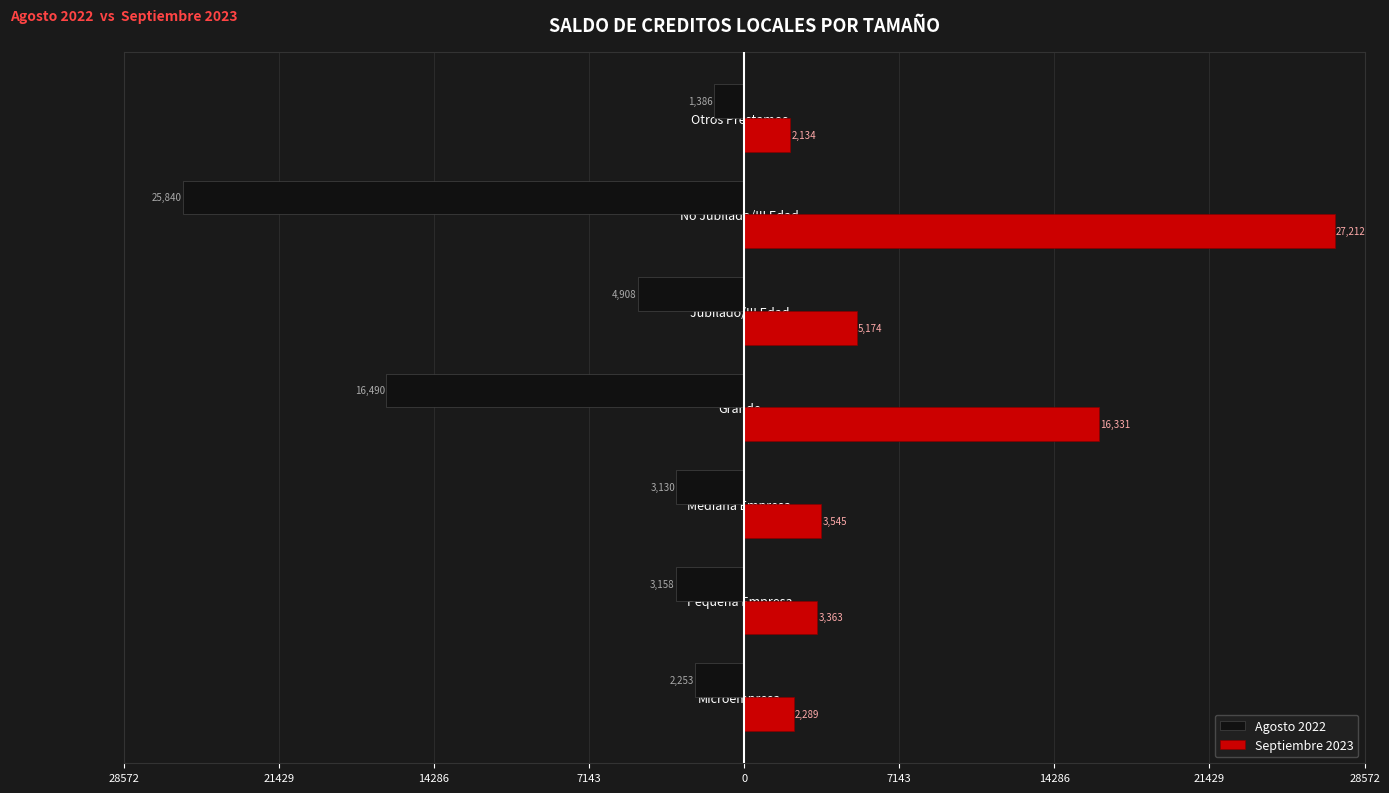

What is the difference between the maximum and second lowest values in the Septiembre 2023 series?

24923.2